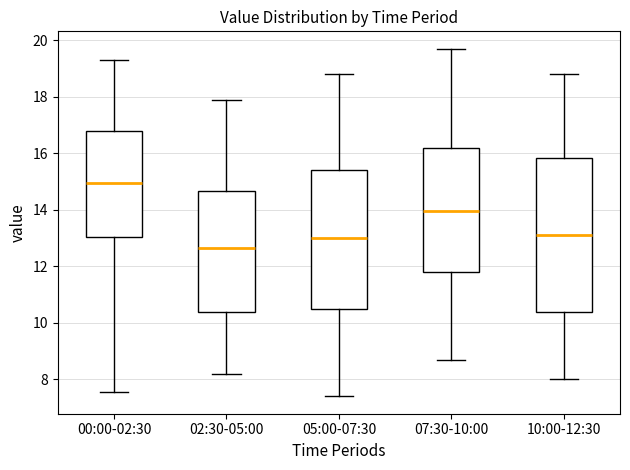

Which box's median line is the highest?

00:00-02:30